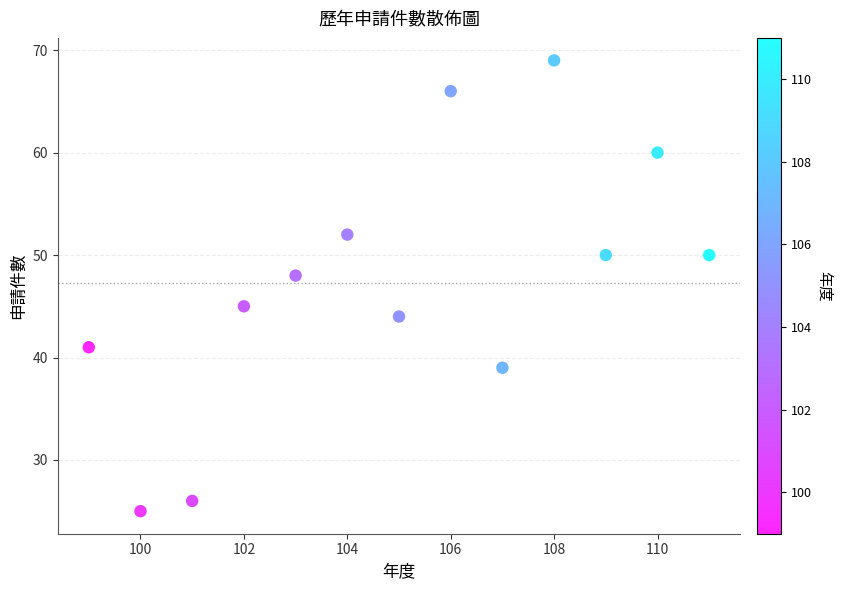

What is the range of Y values (max minus min)?

44